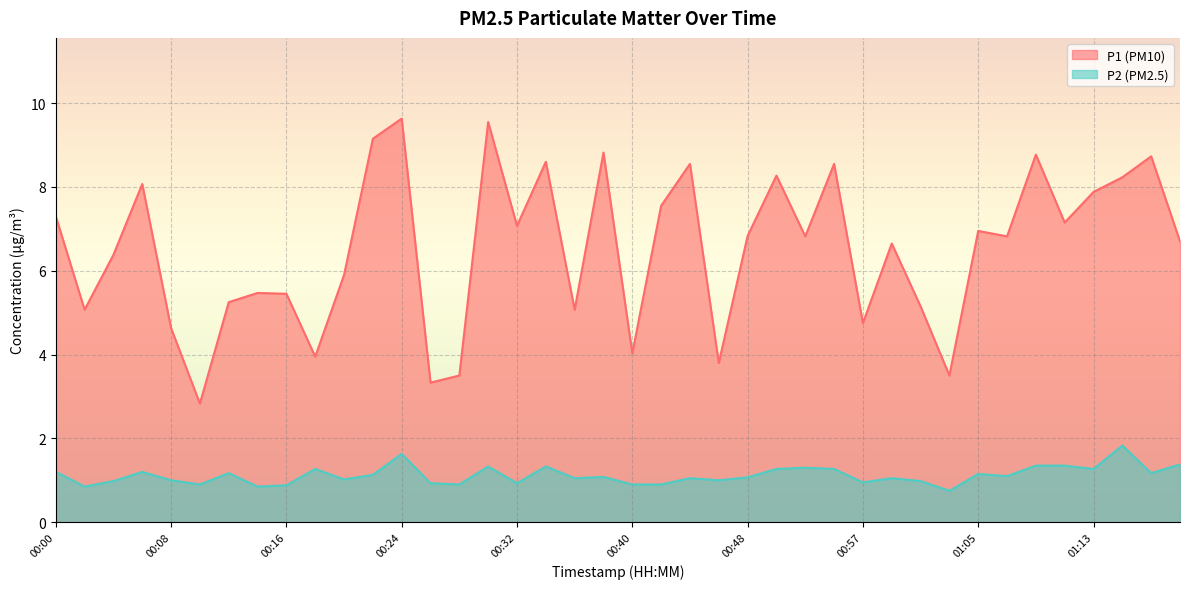

How many categories are shown in the chart?

40